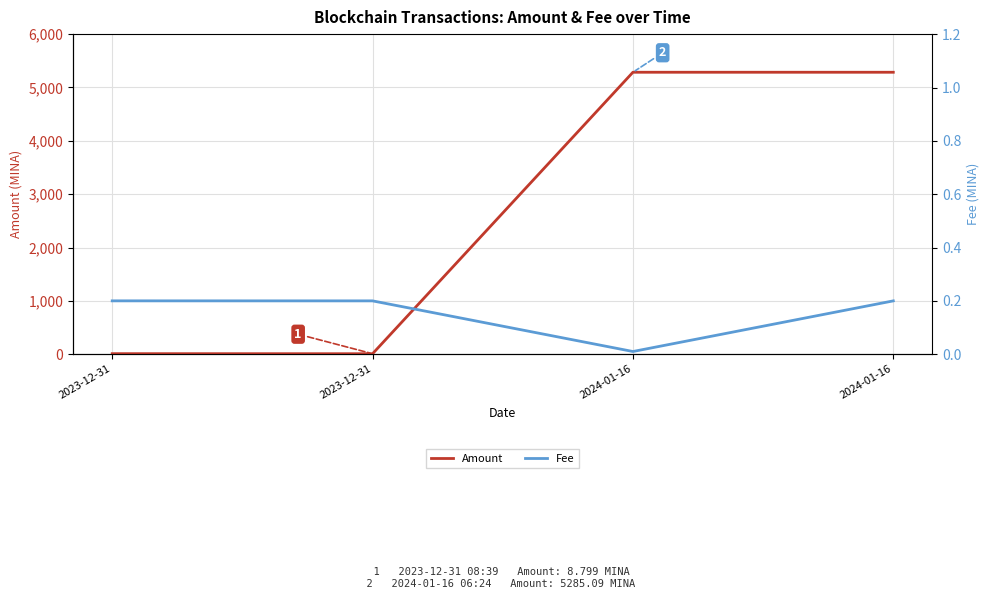

The Amount series shows 1547.6 at 2024-01-16. True or false?

False